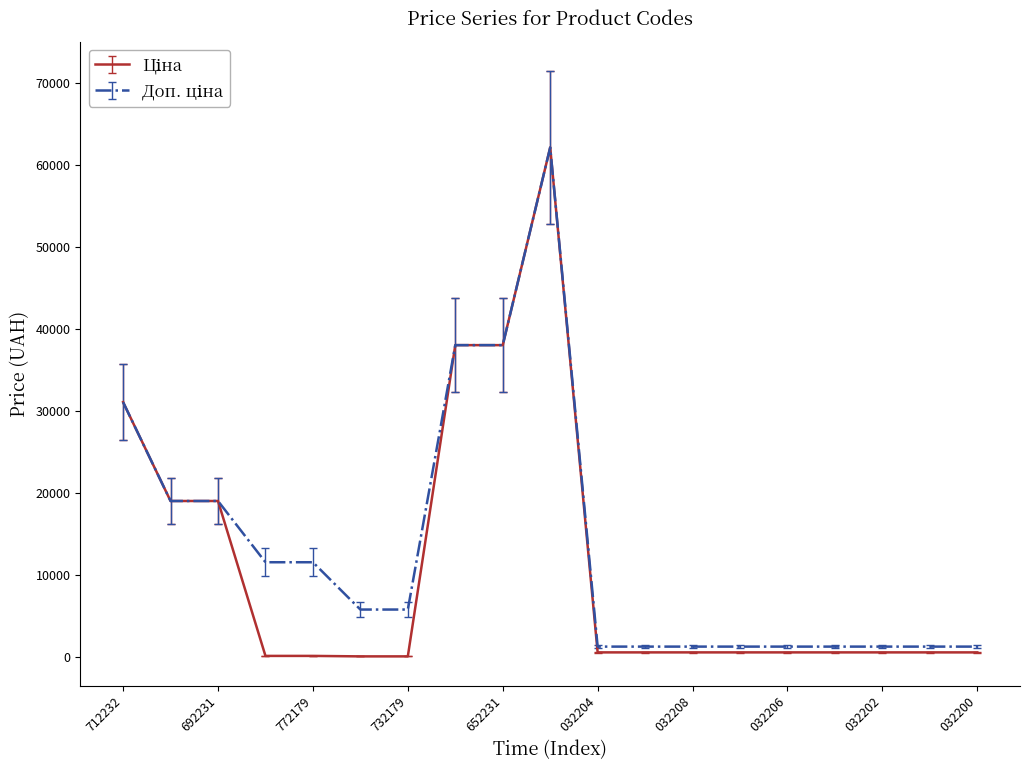

Does the chart have visible grid lines?

No